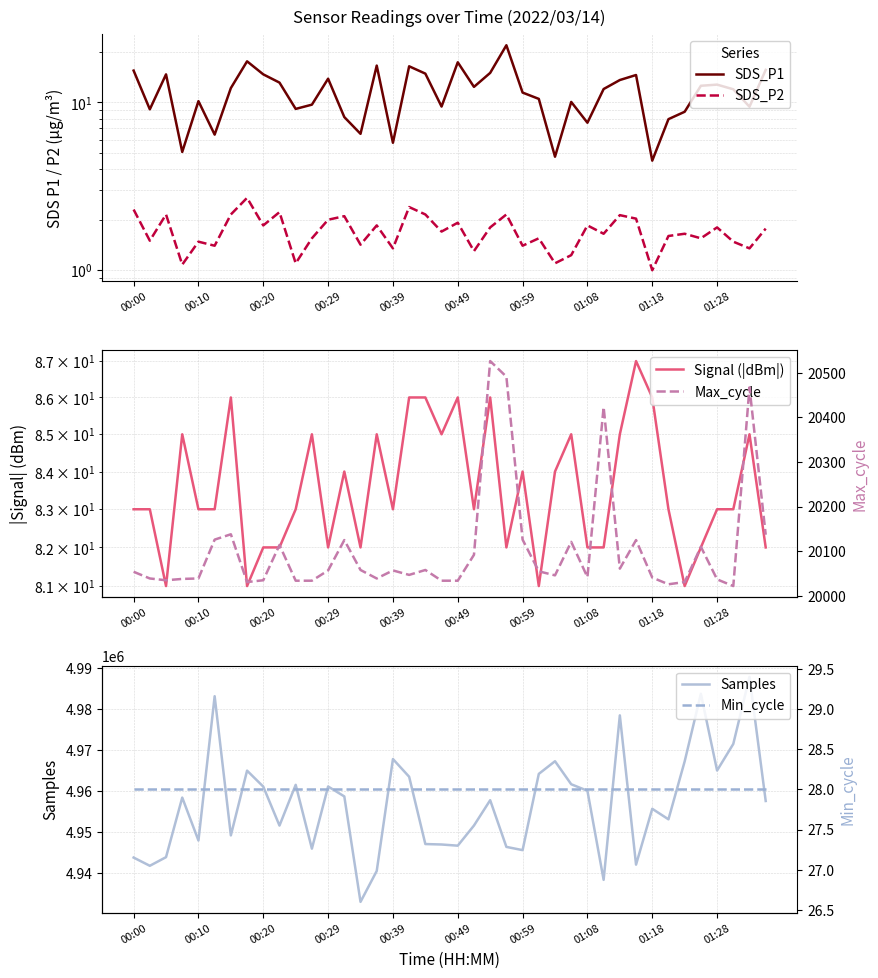

What is the maximum value for Samples?

4987954